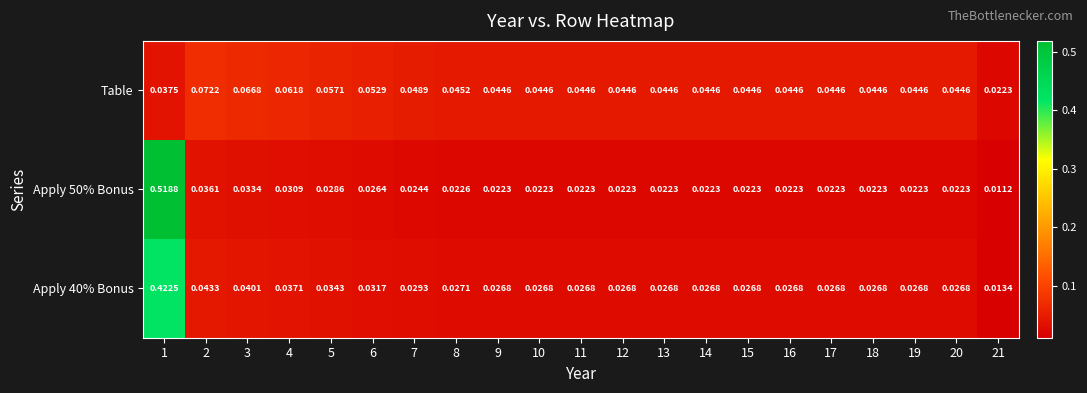

Which series changed the most between 7 and 19?

Table